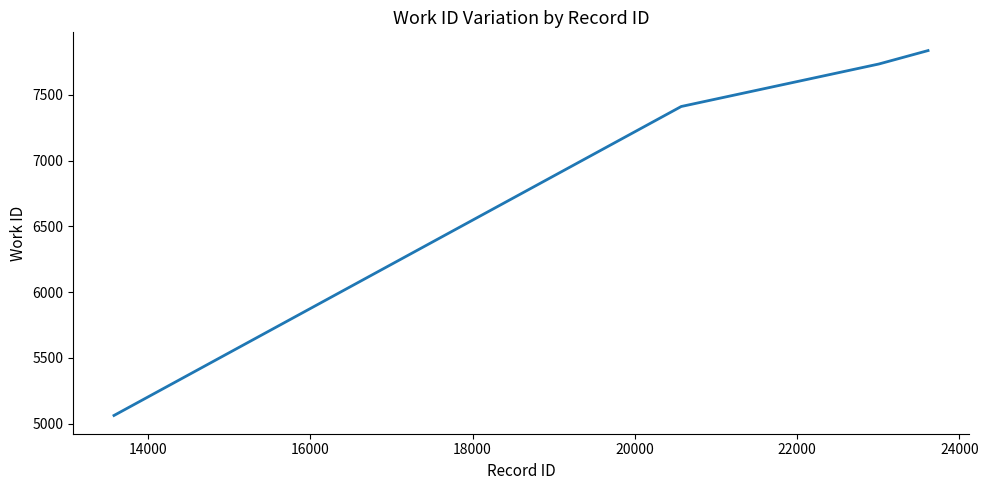

What is the difference between the maximum and second lowest values?

425